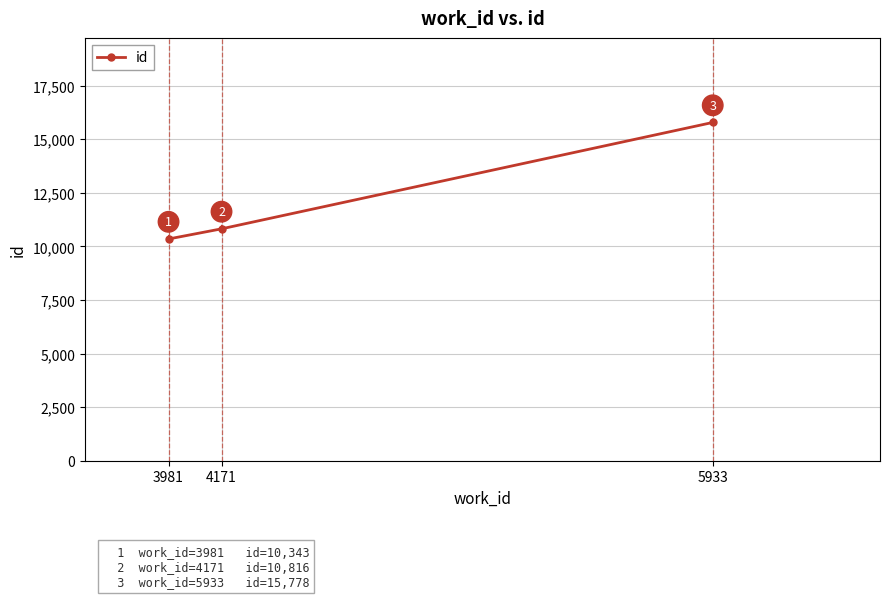

Rank the categories by value from highest to lowest.

5933, 4171, 3981